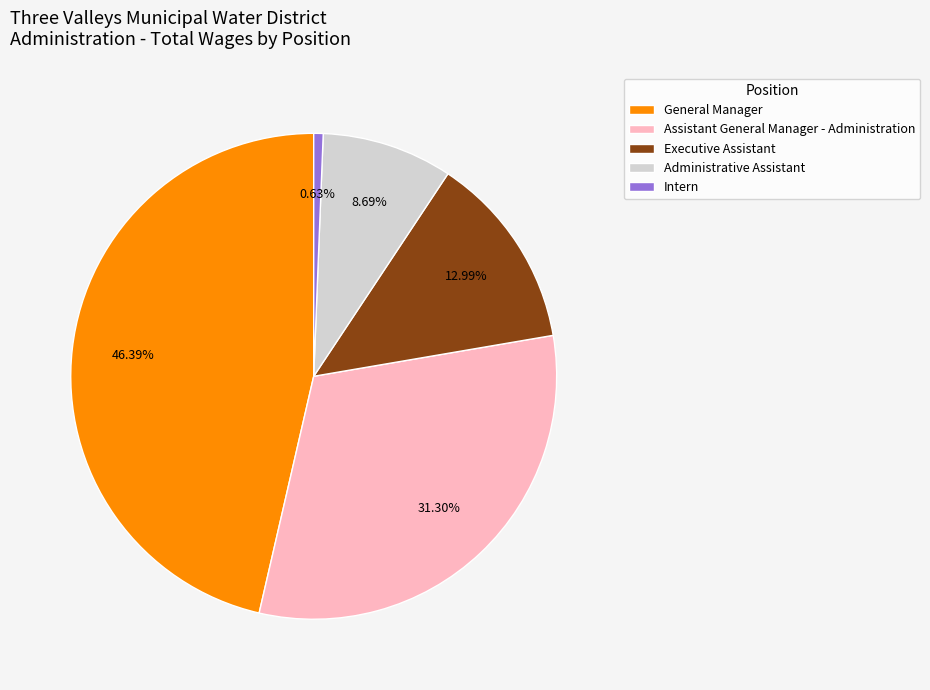

Does Administrative Assistant represent more than half of the total?

No